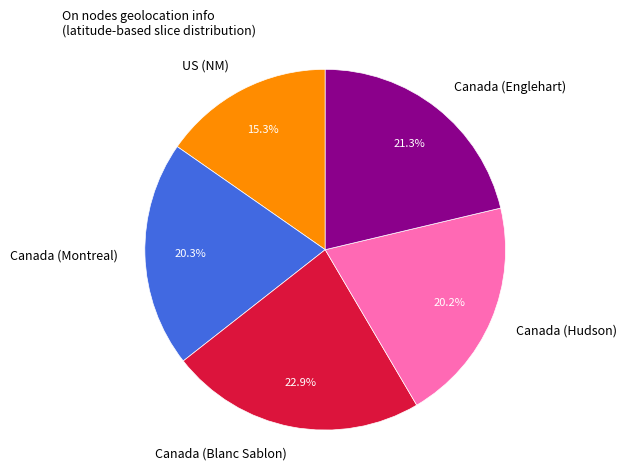

Which category has the biggest portion of the pie?

Canada (Blanc Sablon)